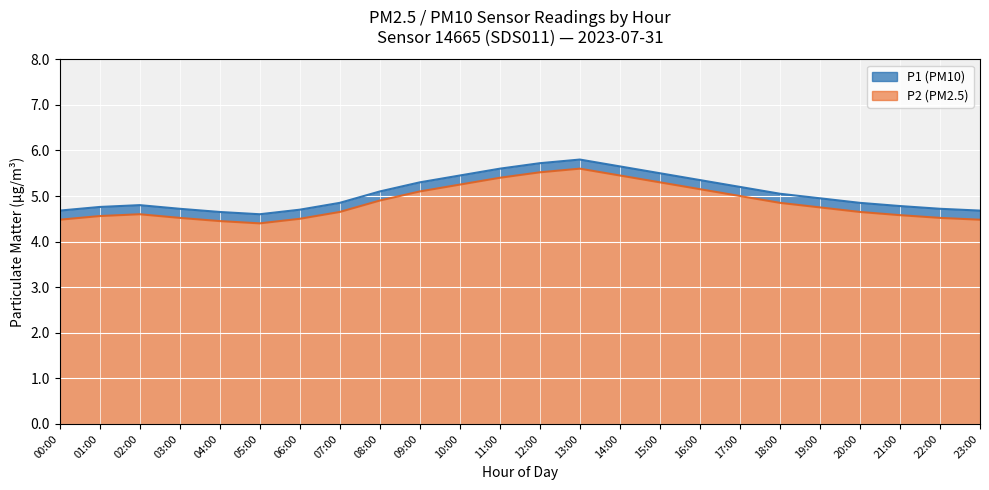

What is the difference between the highest and lowest values at 14:00?

0.2